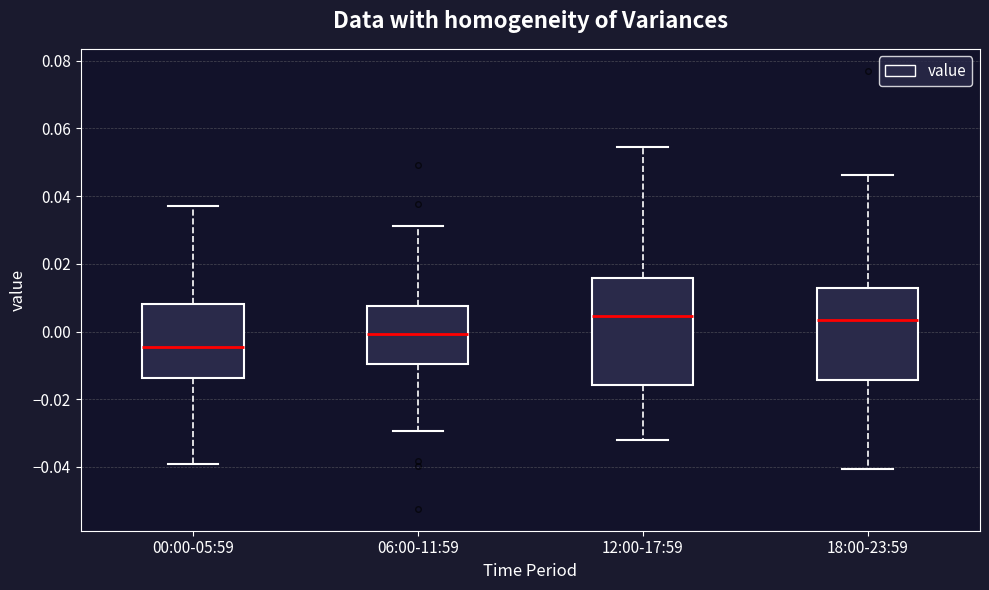

Comparing the boxes themselves (not the whiskers), which one is the tallest?

12:00-17:59